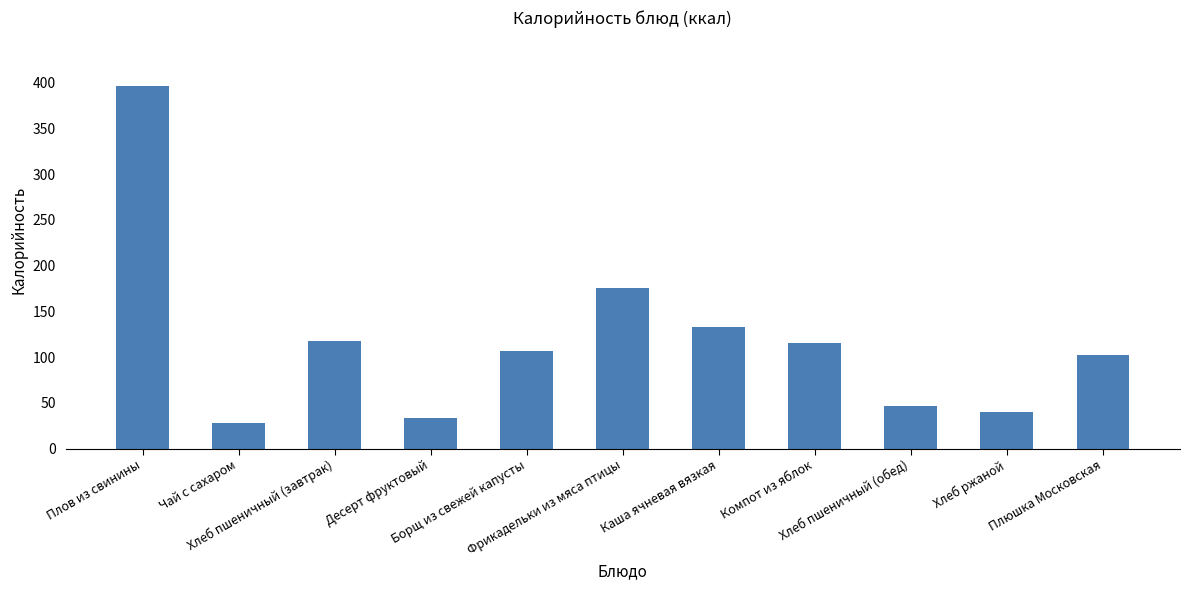

What is the change in value from Хлеб пшеничный (обед) to Плюшка Московская?

+55.6